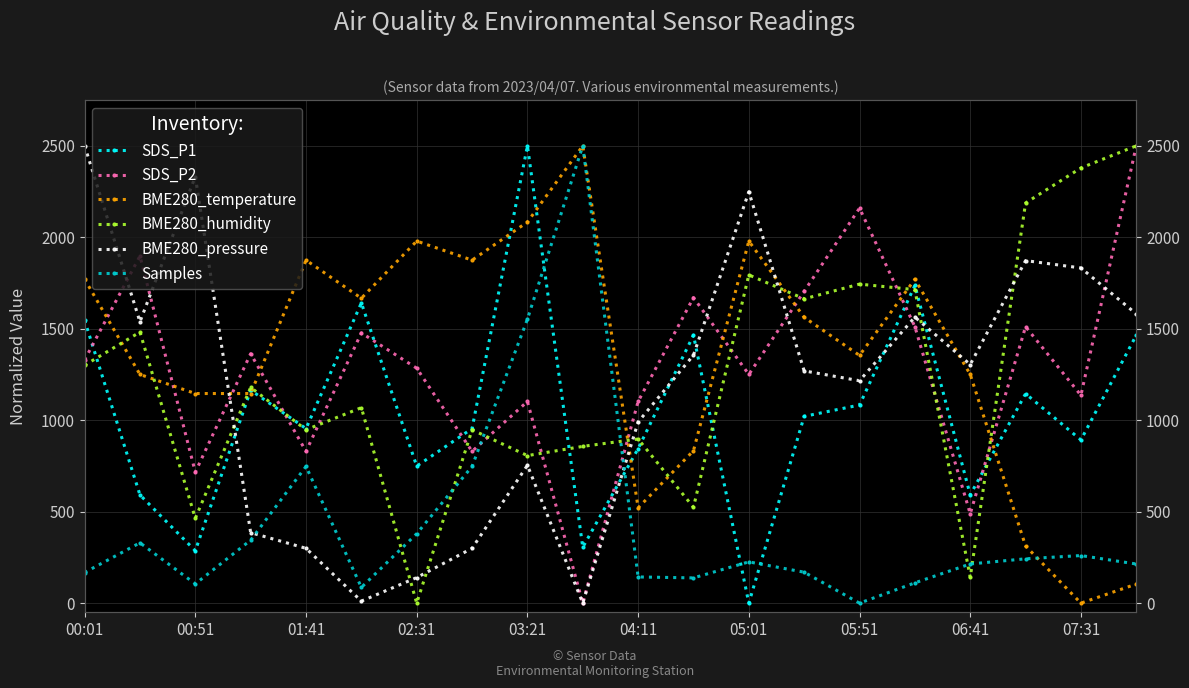

Reading left to right, extract all data points from this chart.

SDS_P1: 1545.8	591.6	286.3	1164.1	954.2	1641.2	749.0	954.2	2500.0	305.3	844.5	1464.7	0.0	1021.0	1083.0	1736.6	591.6	1145.0	892.2	1464.7
SDS_P2: 1329.5	1897.7	715.9	1363.6	829.5	1477.3	1284.1	829.5	1102.3	0.0	1102.3	1670.5	1250.0	1704.5	2159.1	1511.4	488.6	1511.4	1136.4	2500.0
BME280_temperature: 1770.8	1250.0	1145.8	1145.8	1875.0	1666.7	1979.2	1875.0	2083.3	2500.0	520.8	833.3	1979.2	1562.5	1354.2	1770.8	1250.0	312.5	0.0	104.2
BME280_humidity: 1300.4	1481.9	463.7	1179.4	947.6	1068.5	0.0	947.6	806.5	856.9	897.2	524.2	1794.4	1663.3	1744.0	1713.7	141.1	2187.5	2379.0	2500.0
BME280_pressure: 2500.0	1538.2	2331.9	385.5	299.6	11.0	139.8	299.6	753.6	0.0	990.1	1355.5	2248.8	1269.6	1215.7	1563.8	1304.3	1872.5	1832.3	1581.1
Samples: 167.4	329.8	105.2	344.3	747.3	85.9	379.5	747.3	1552.1	2500.0	143.2	137.9	225.6	169.1	0.0	110.9	214.1	242.4	260.1	213.9